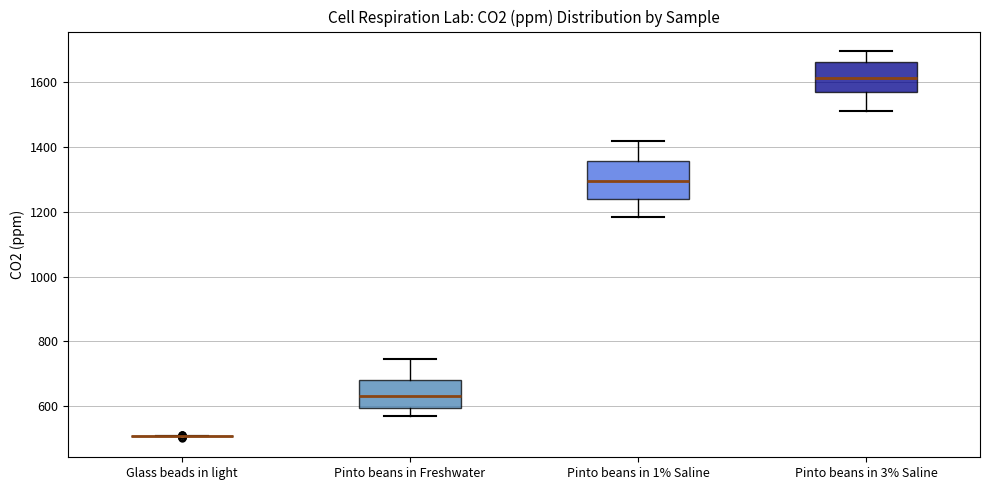

Reading left to right, transcribe this box plot: for each box, give where its median line is, the range the box spans, and where its two whiskers end, as read against the y-axis. The values are not printed on the chart, so give them approximately, as read against the axis.

Glass beads in light: box collapsed to a line at 500, whiskers 500 to 500
Pinto beans in Freshwater: median 640, box 600 to 680, whiskers 560 to 740
Pinto beans in 1% Saline: median 1300, box 1240 to 1360, whiskers 1180 to 1420
Pinto beans in 3% Saline: median 1620, box 1560 to 1660, whiskers 1500 to 1700